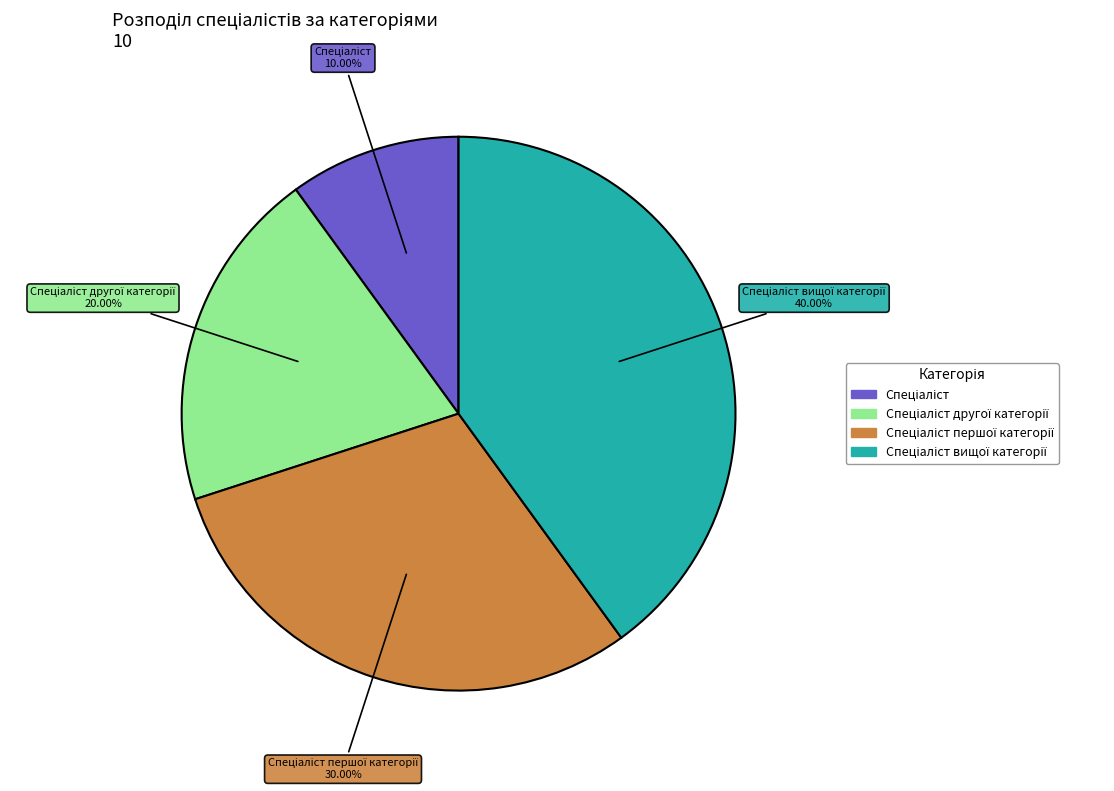

Is there a majority slice in this chart?

No